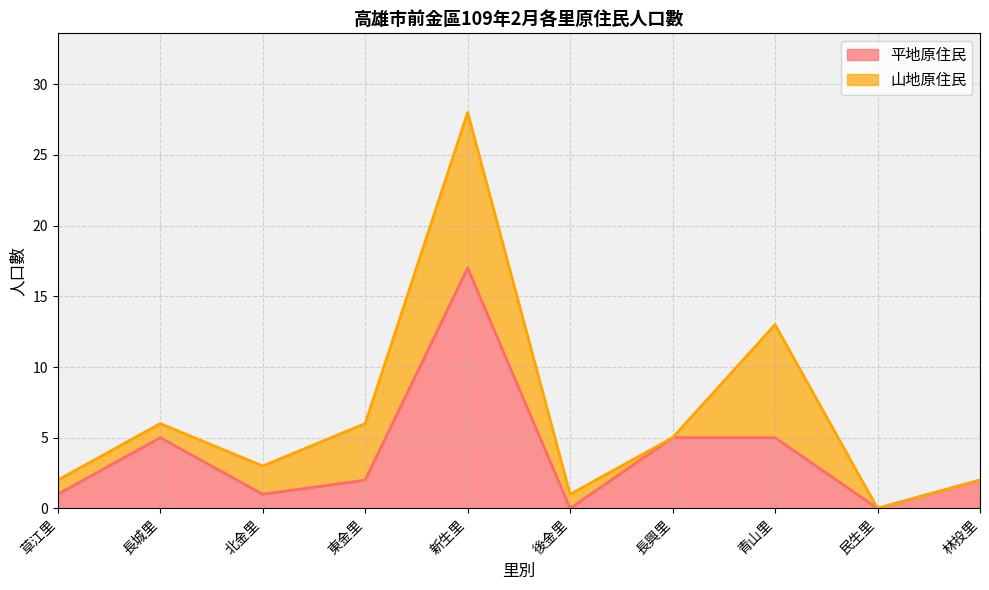

List the labels in order of value, smallest first.

後金里, 民生里, 草江里, 北金里, 東金里, 林投里, 長城里, 長興里, 青山里, 新生里